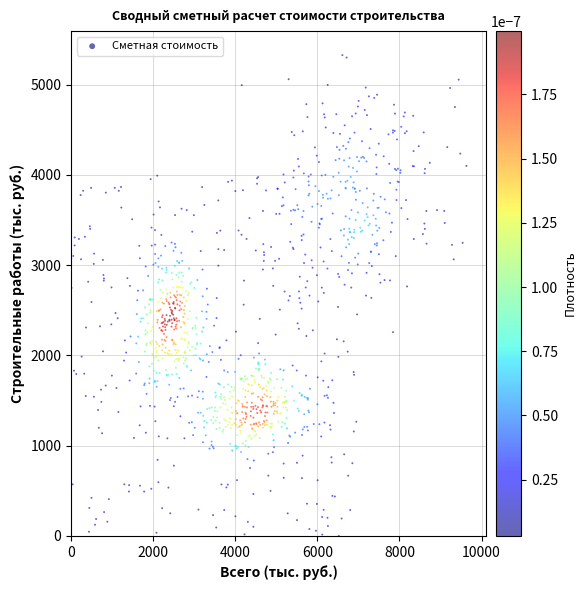

What is the range of X values (max minus min)?

9622.7